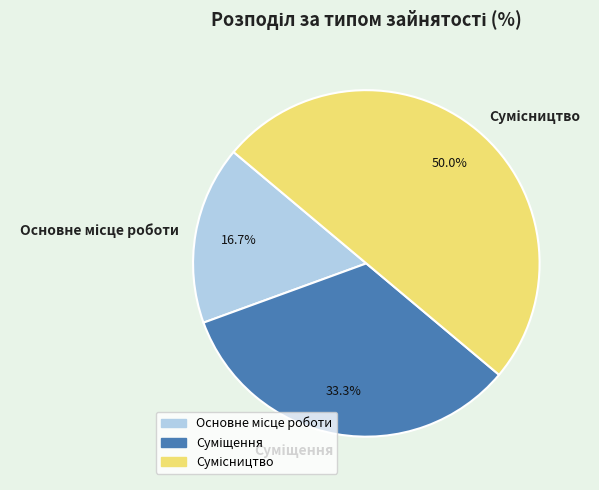

The Основне місце роботи slice represents 17% of the pie. True or false?

True